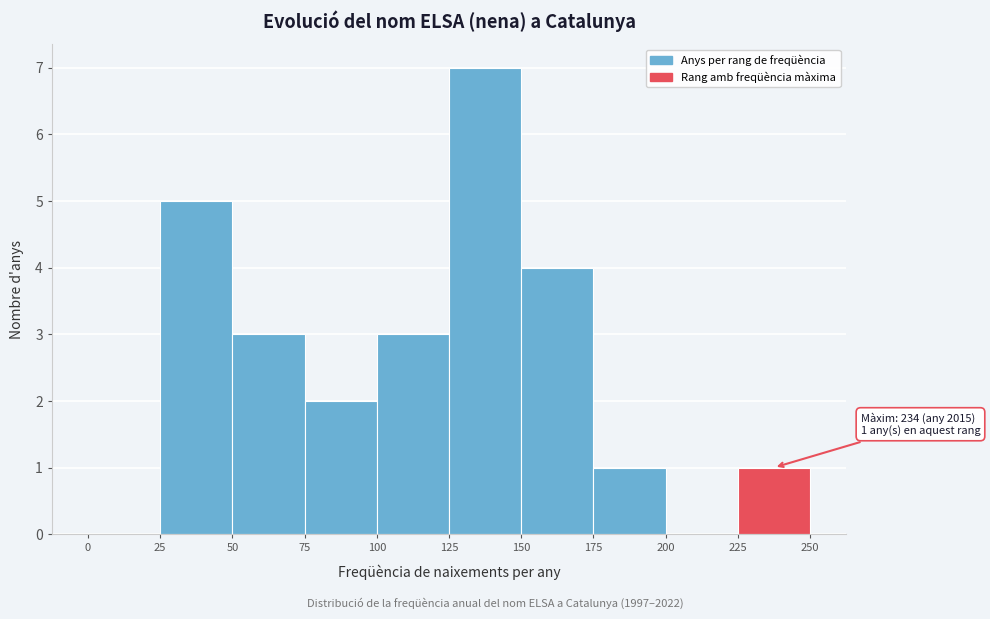

Which range on the x-axis has the tallest bar?

125 to 150